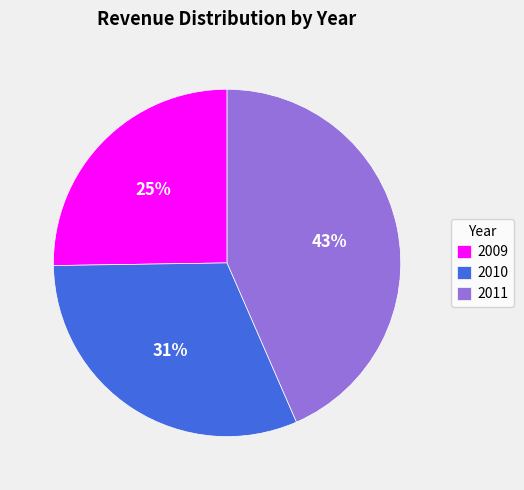

Rank the categories by value from lowest to highest.

2009, 2010, 2011